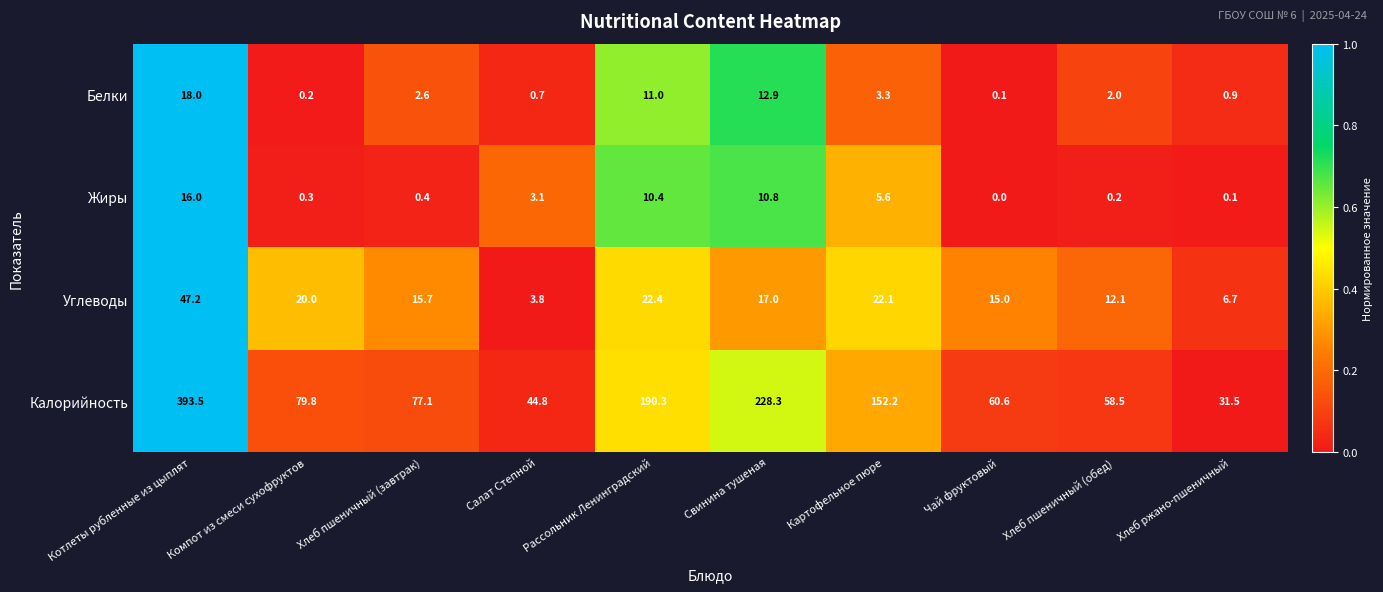

What is the spread (max minus min) of values at Хлеб ржано-пшеничный?

31.4